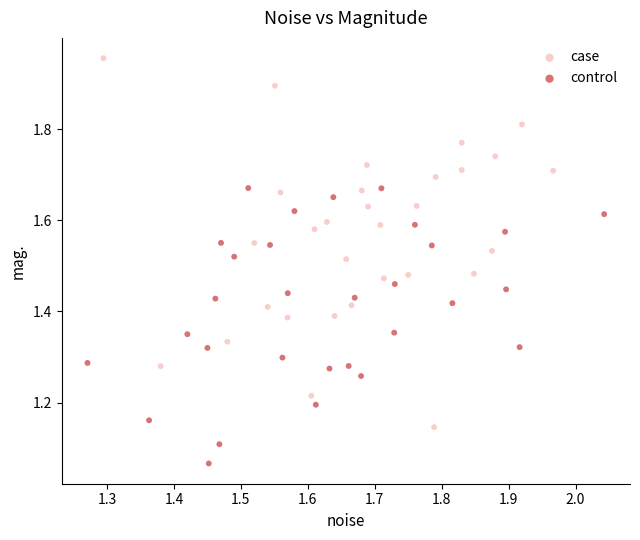

Which series reaches the maximum Y coordinate?

case